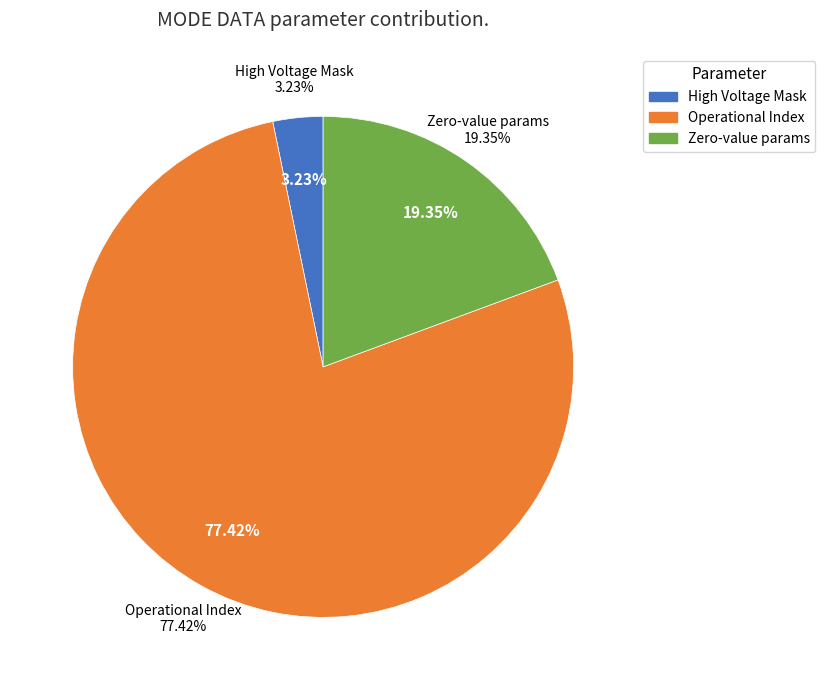

Which category has the biggest portion of the pie?

Operational Index